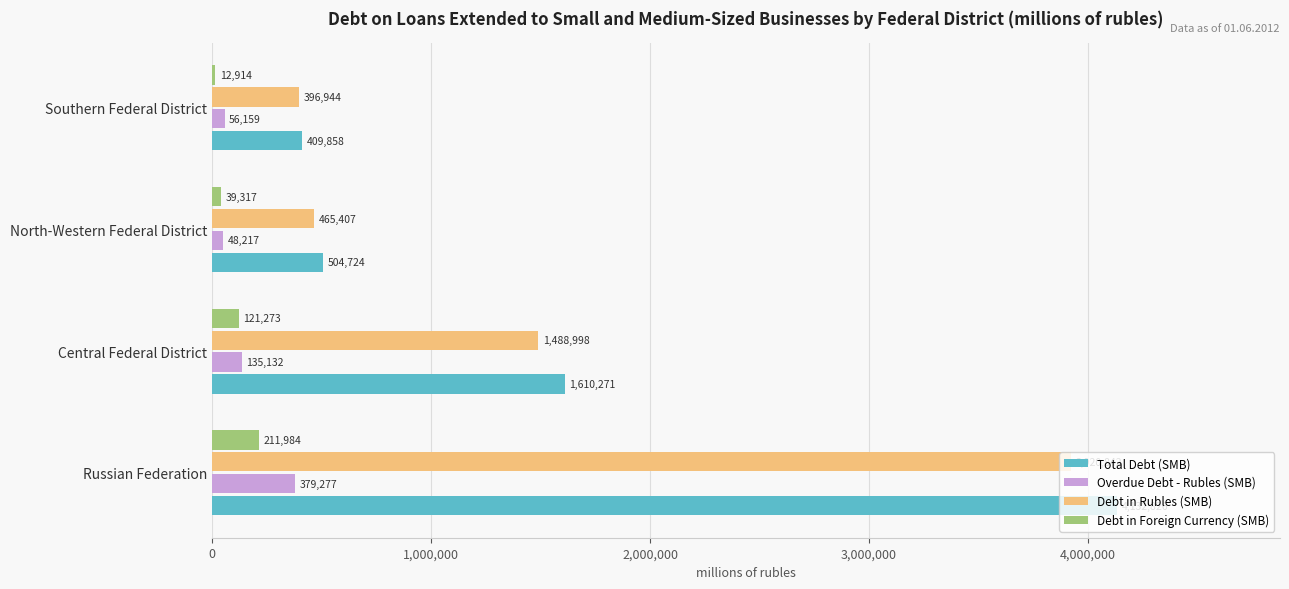

What is the sum of the Total Debt (SMB) values at Russian Federation and Central Federal District?

5743097